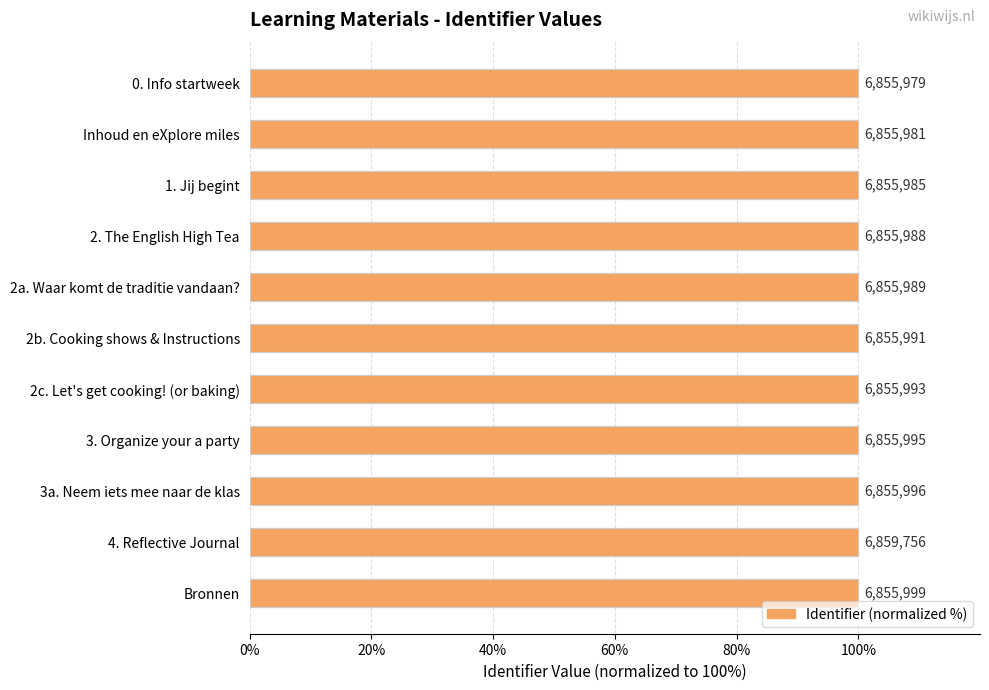

Reading right to left, what are all the values shown in this chart?

99.9	100.0	99.9	99.9	99.9	99.9	99.9	99.9	99.9	99.9	99.9